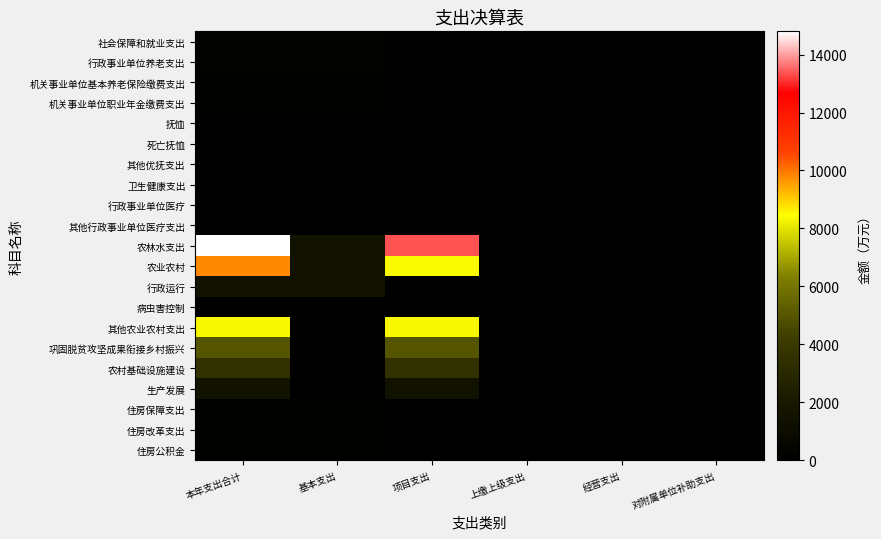

Which label corresponds to the smallest value in the chart?

项目支出